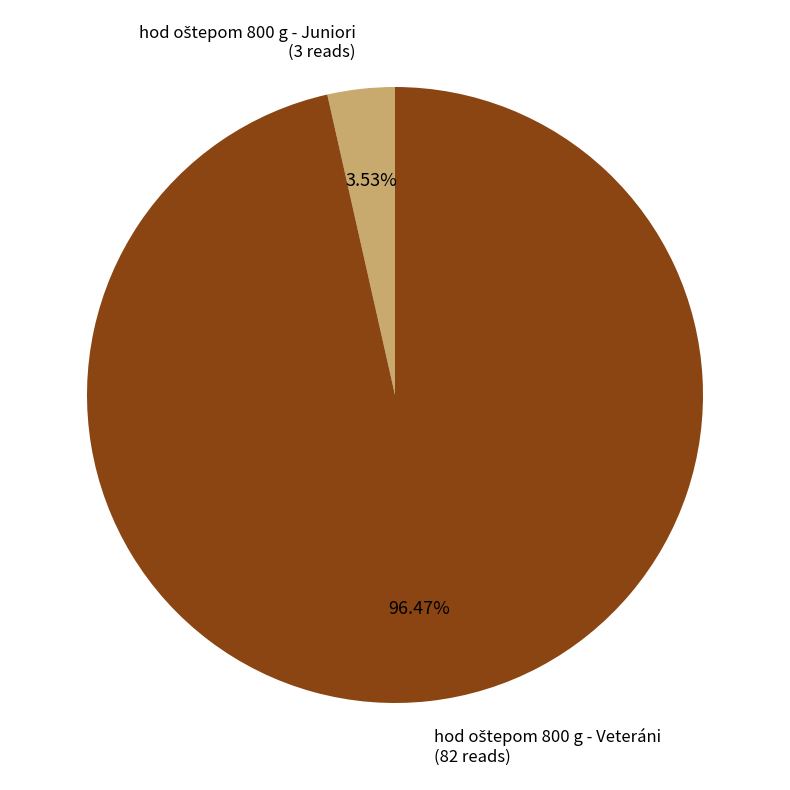

Count the number of slices in the pie.

2